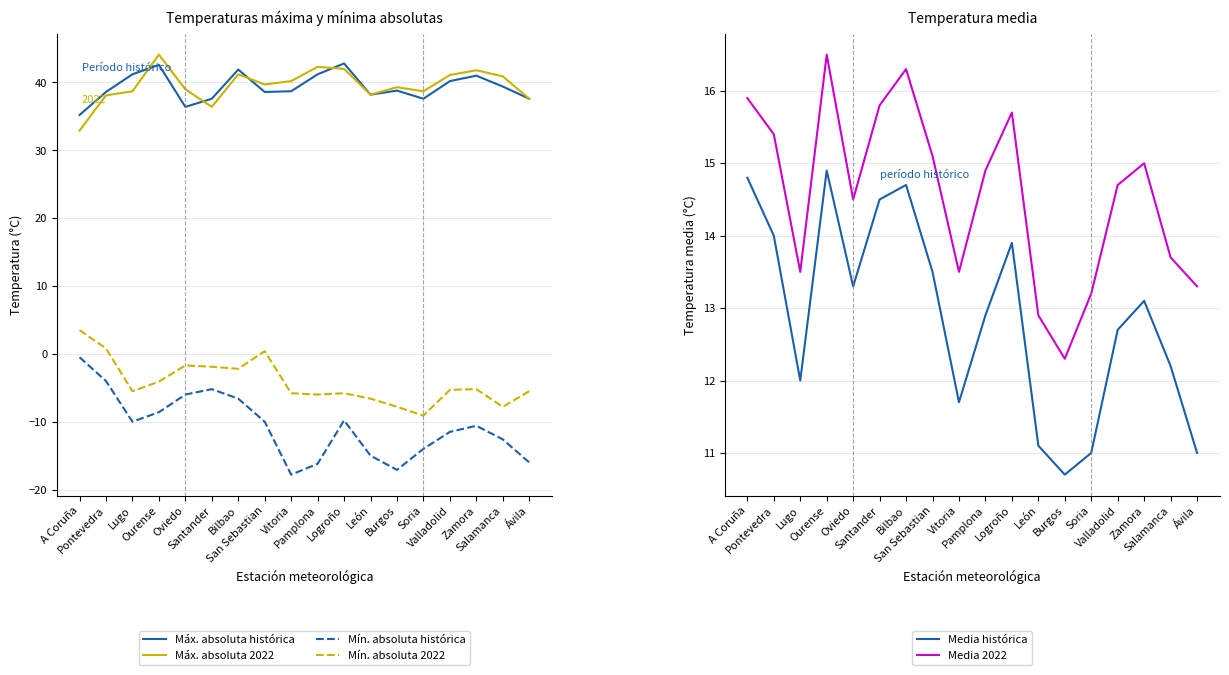

Count the number of categories in the chart.

18